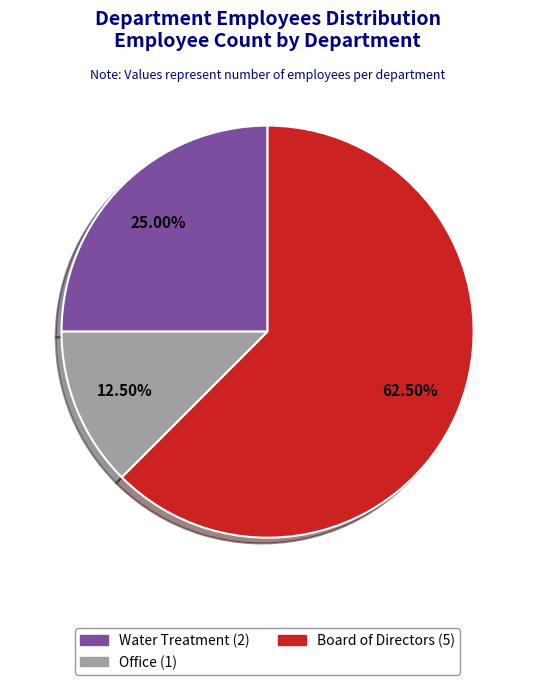

To the nearest percent, what is the difference between the largest and smallest slice percentages?

50%